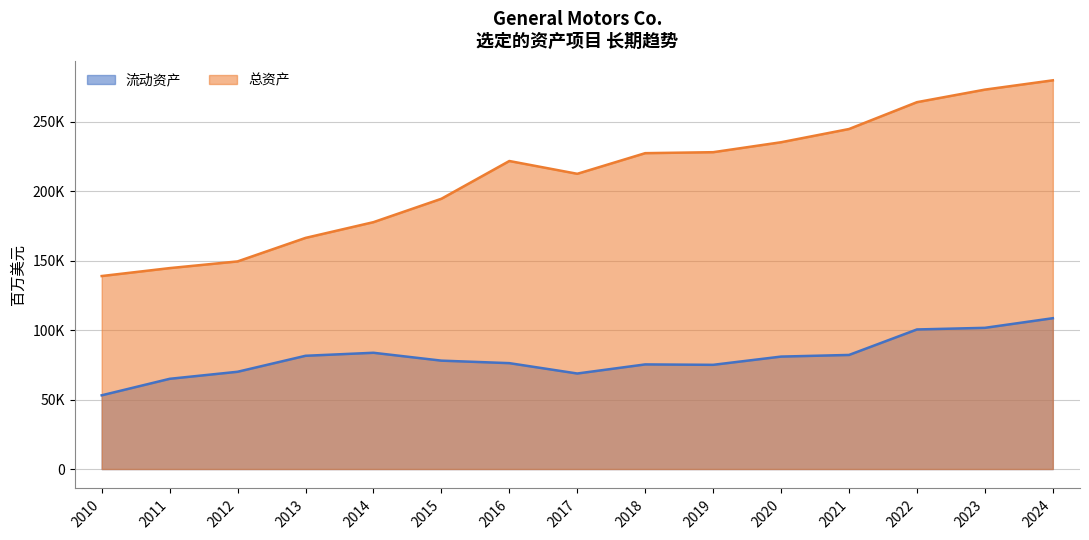

Which has a higher value, 2022 or 2024?

2024